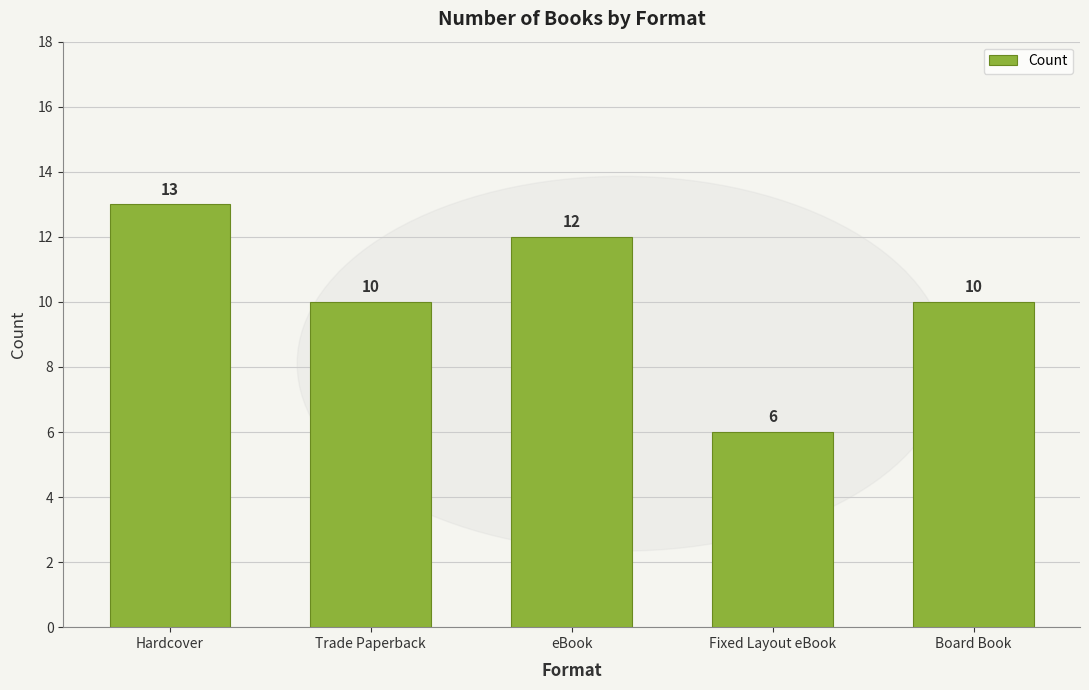

The chart shows a value of 12 at eBook. True or false?

True